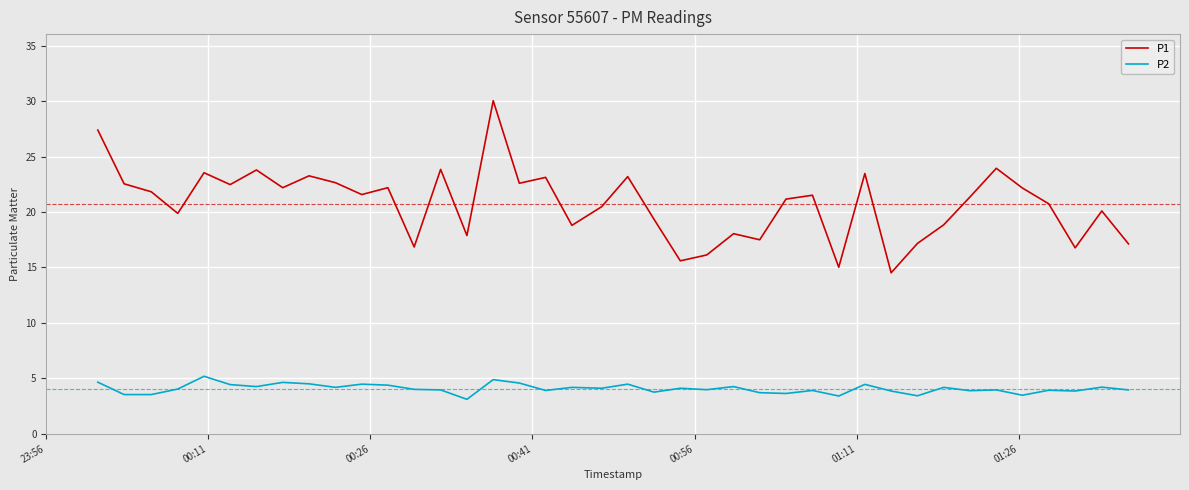

How many lines are shown in the chart?

2